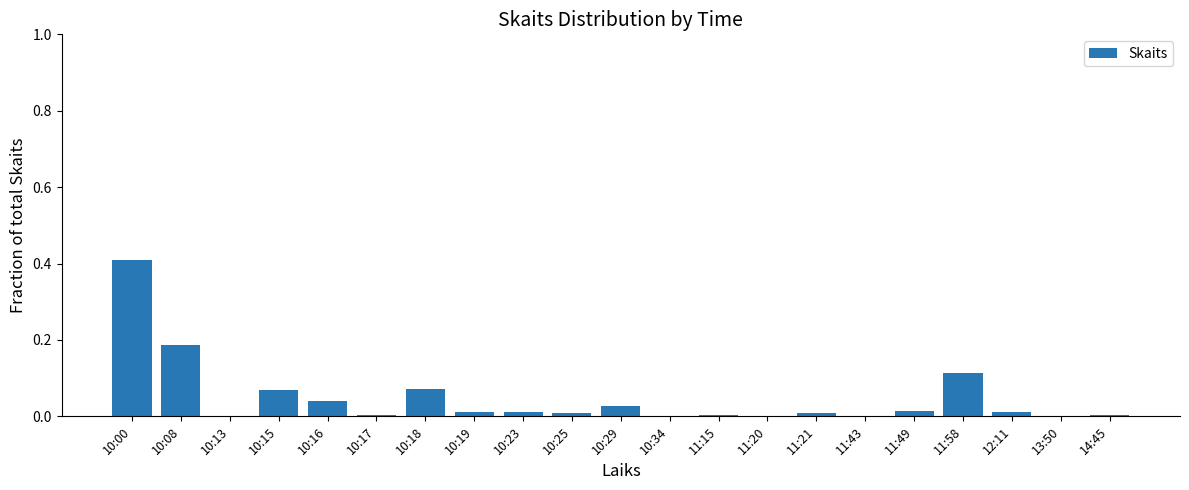

Is it true that the value at 10:29 is 0.0?

True